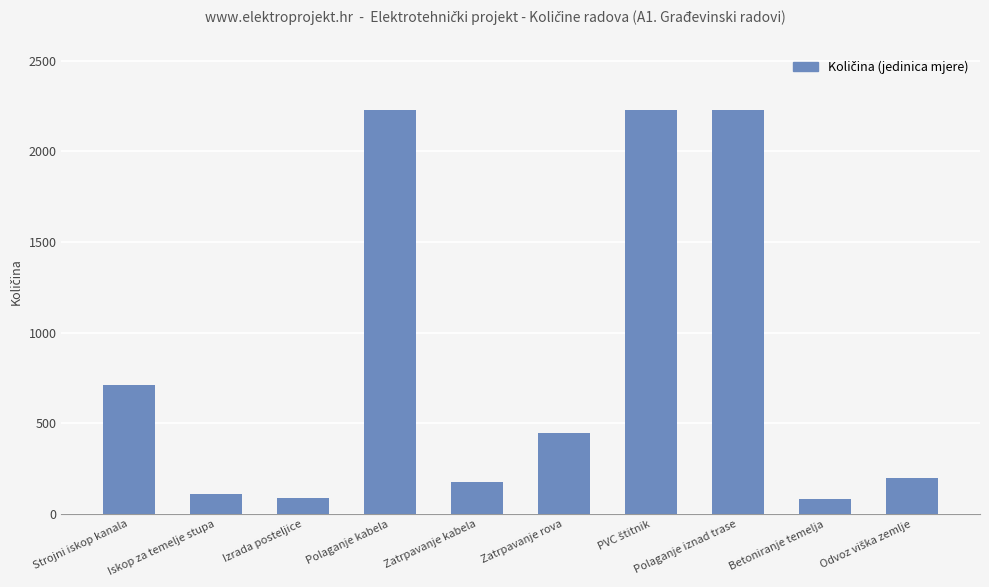

Approximately how many times larger is the value at Polaganje iznad trase compared to Polaganje kabela?

1.0